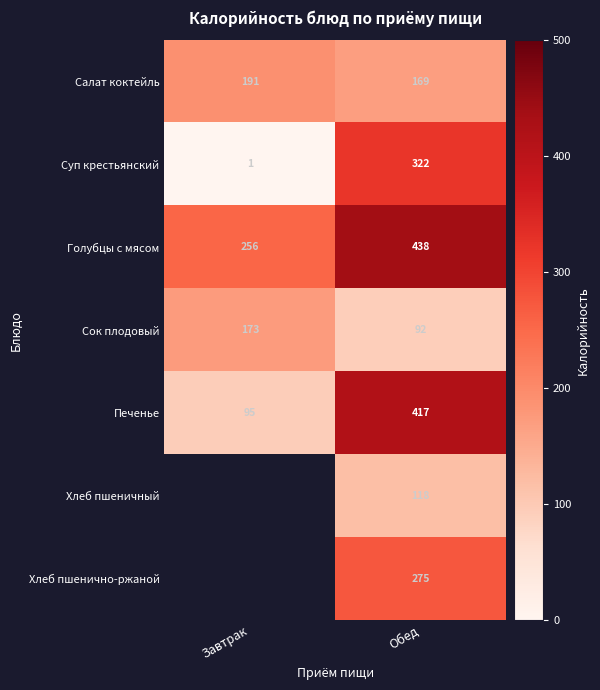

Is the value of Хлеб пшенично-ржаной at Обед greater than the value of Голубцы с мясом at Обед?

No